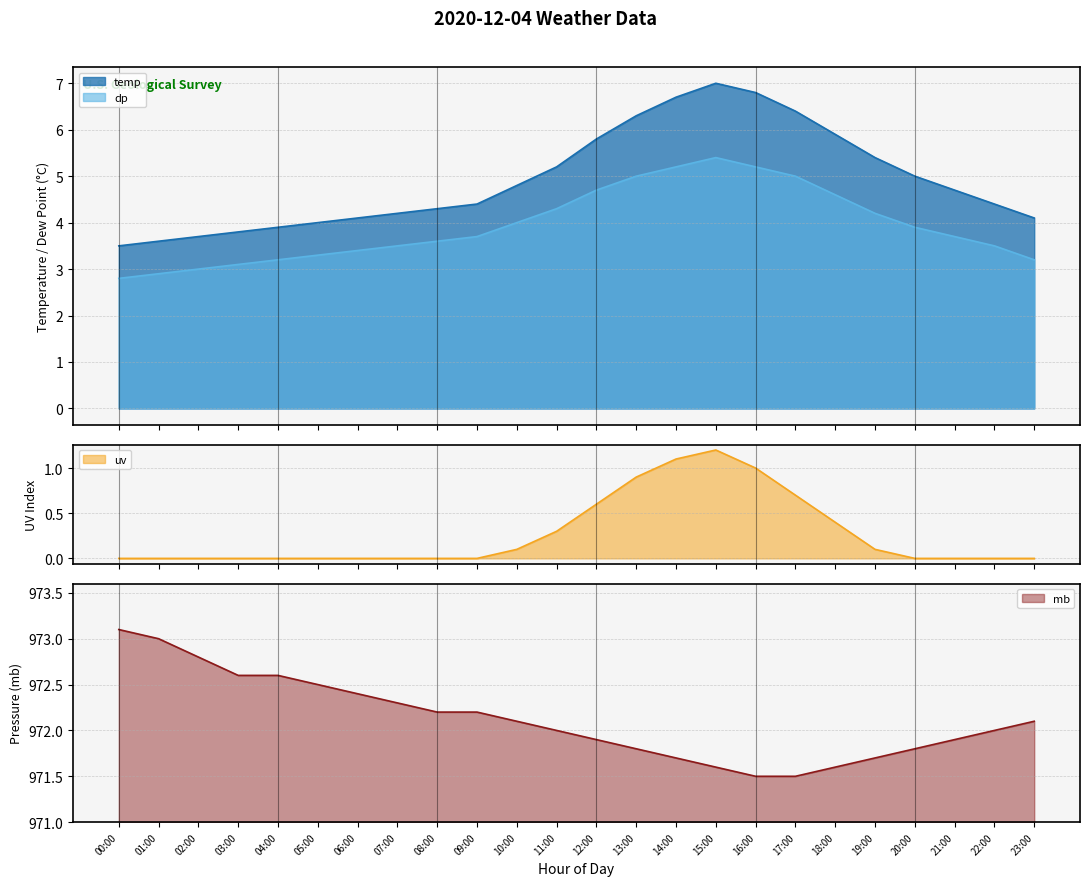

Reading right to left, what are all the values shown in this chart?

temp: 4.1	4.4	4.7	5.0	5.4	5.9	6.4	6.8	7.0	6.7	6.3	5.8	5.2	4.8	4.4	4.3	4.2	4.1	4.0	3.9	3.8	3.7	3.6	3.5
dp: 3.2	3.5	3.7	3.9	4.2	4.6	5.0	5.2	5.4	5.2	5.0	4.7	4.3	4.0	3.7	3.6	3.5	3.4	3.3	3.2	3.1	3.0	2.9	2.8
uv: 0.0	0.0	0.0	0.0	0.1	0.4	0.7	1.0	1.2	1.1	0.9	0.6	0.3	0.1	0.0	0.0	0.0	0.0	0.0	0.0	0.0	0.0	0.0	0.0
mb: 972.1	972.0	971.9	971.8	971.7	971.6	971.5	971.5	971.6	971.7	971.8	971.9	972.0	972.1	972.2	972.2	972.3	972.4	972.5	972.6	972.6	972.8	973.0	973.1